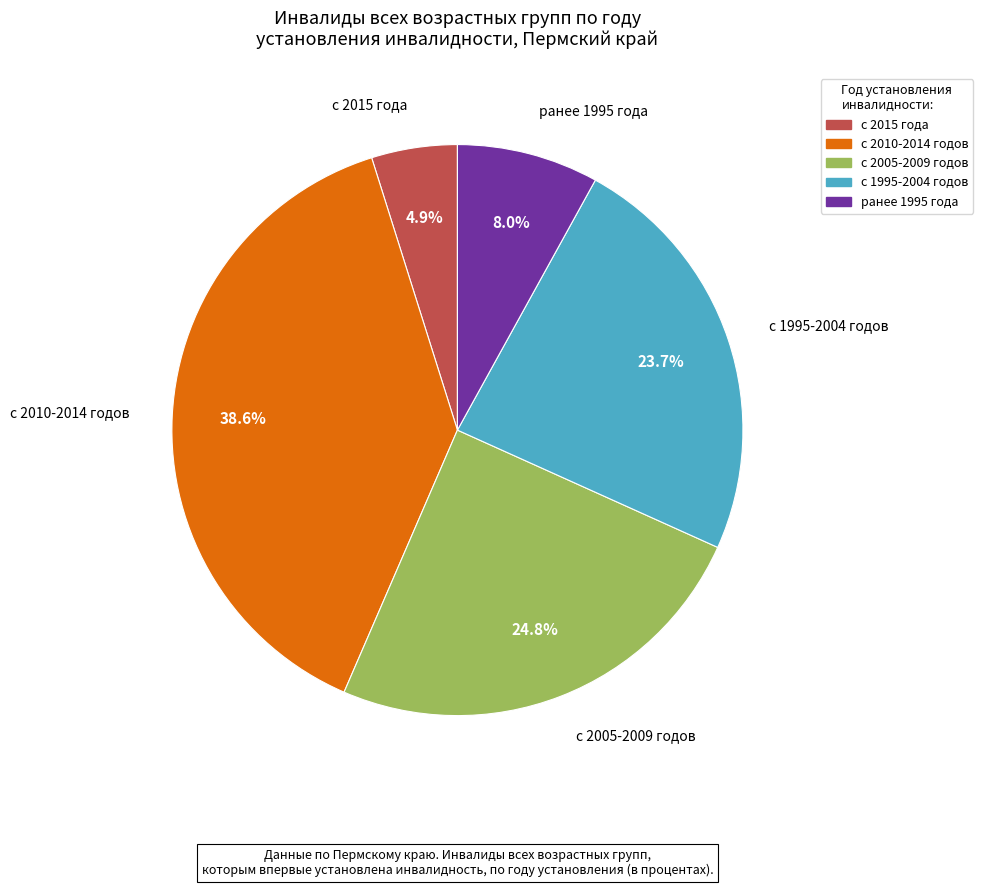

Between с 2010-2014 годов and с 2015 года, which is larger?

с 2010-2014 годов